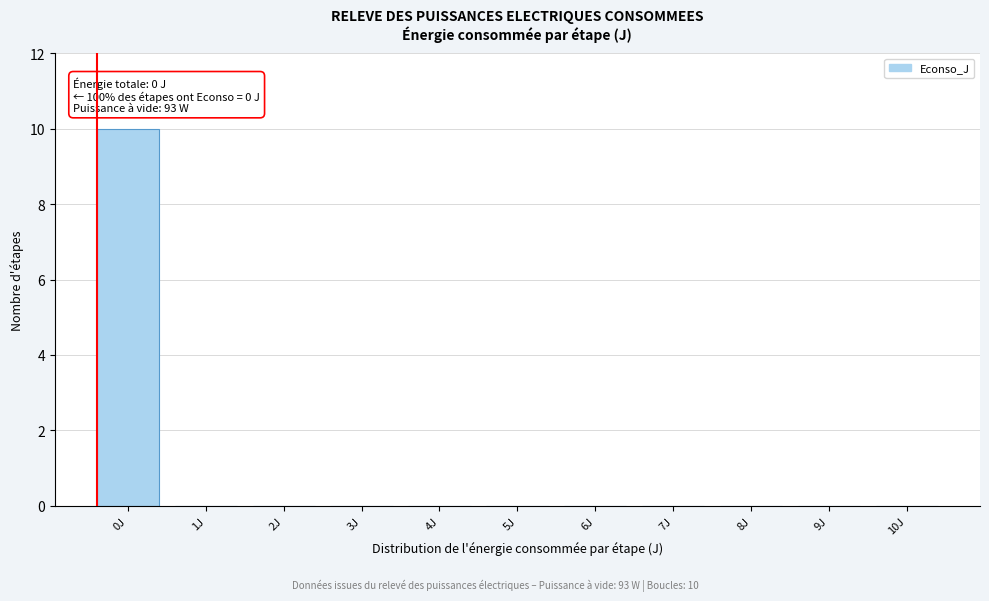

Reading left to right, transcribe all the data shown in this chart.

0J=10	1J=0	2J=0	3J=0	4J=0	5J=0	6J=0	7J=0	8J=0	9J=0	10J=0